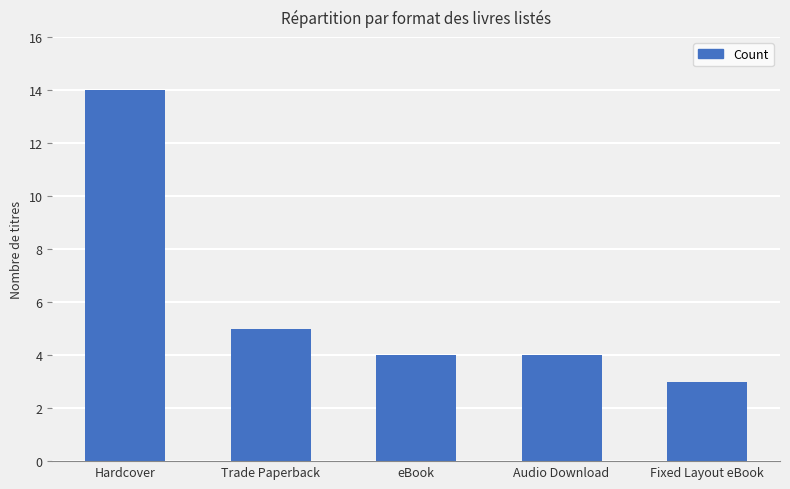

What is the approximate value at eBook, to the nearest 5?

5